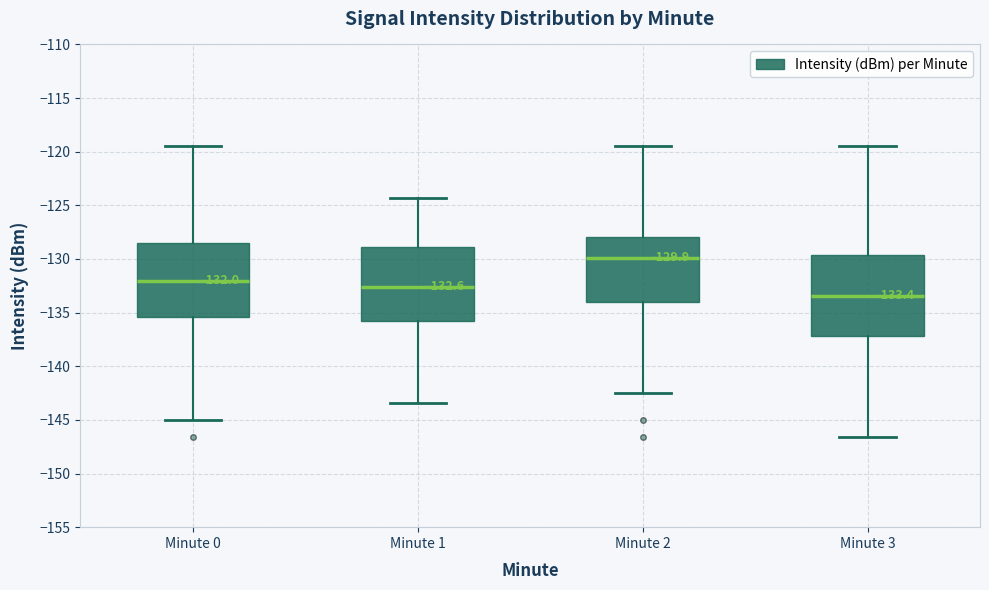

Which box is the tallest, from its lower edge to its upper edge?

Minute 3